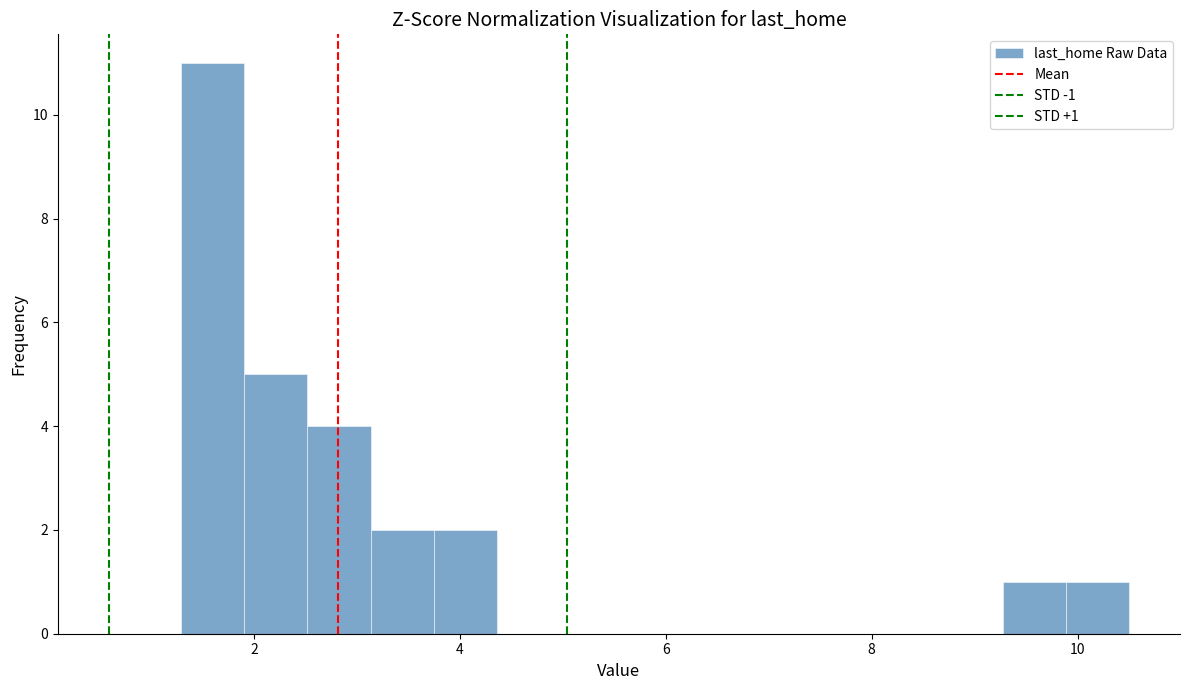

Around what value on the x-axis is the tallest bar? Give the approximate position of its centre, as read against the axis.

1.6